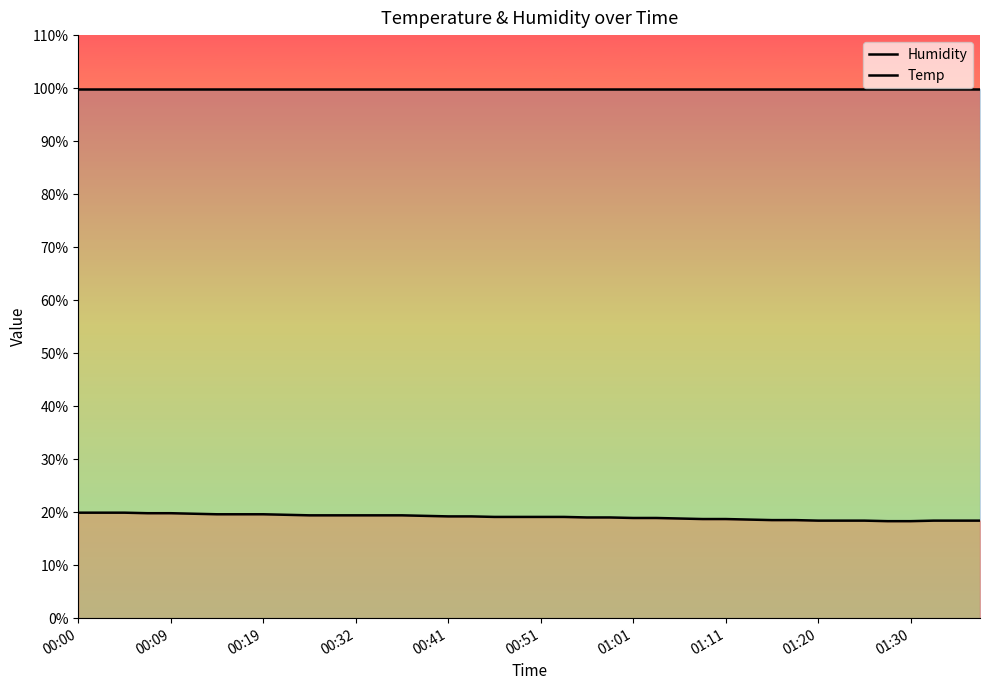

Which series has the widest spread of values?

Temp